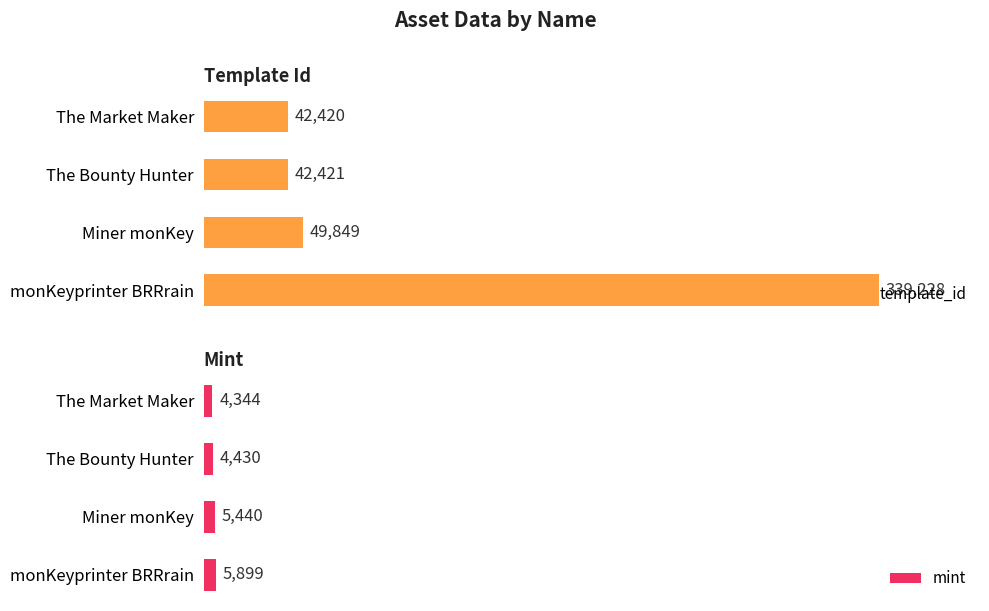

The mint series shows 7376 at The Bounty Hunter. True or false?

False